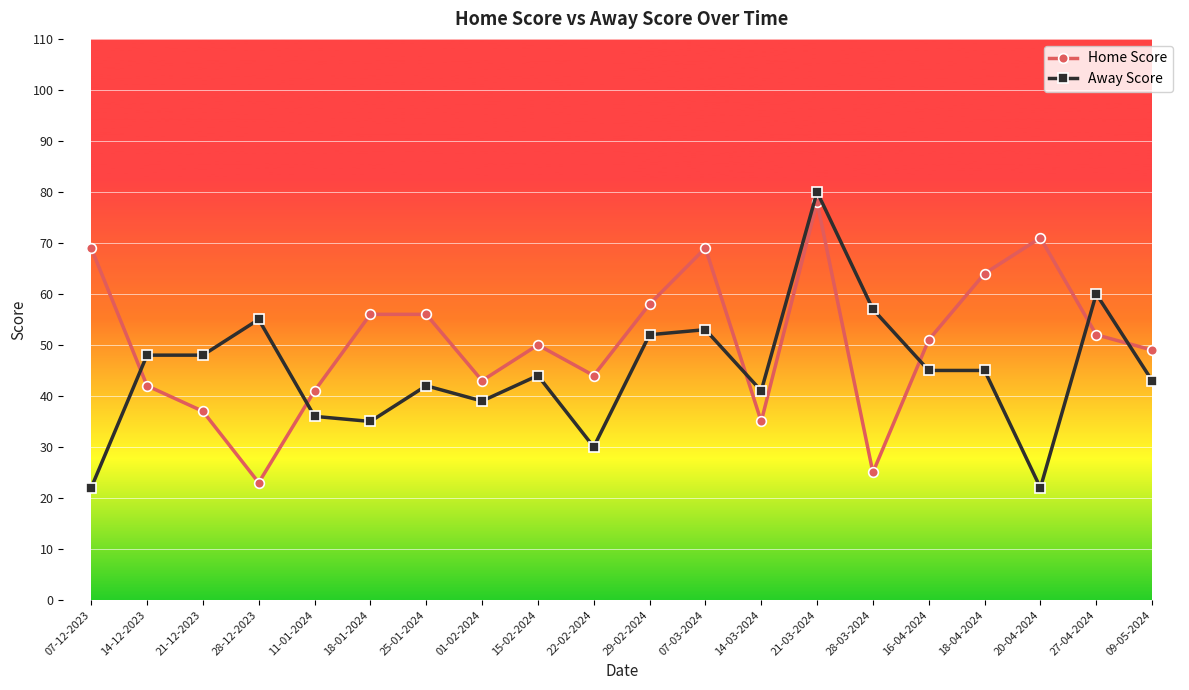

What is the label of the 17th point from the right?

28-12-2023